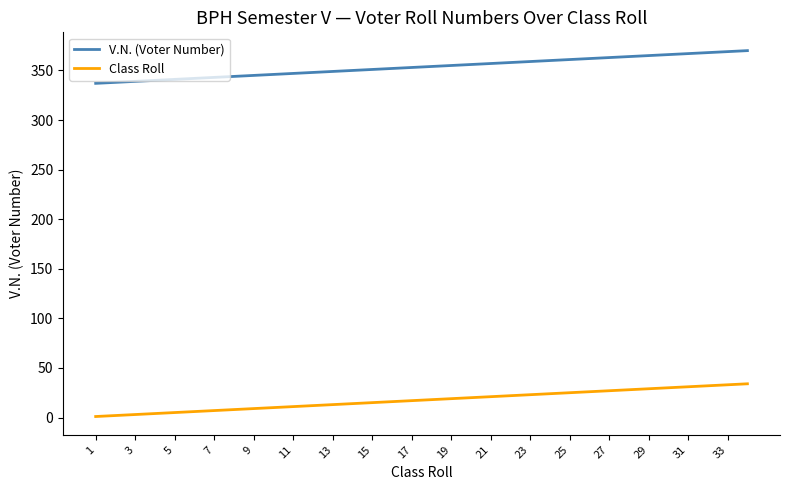

True or false: V.N. (Voter Number) and Class Roll intersect in this chart.

False